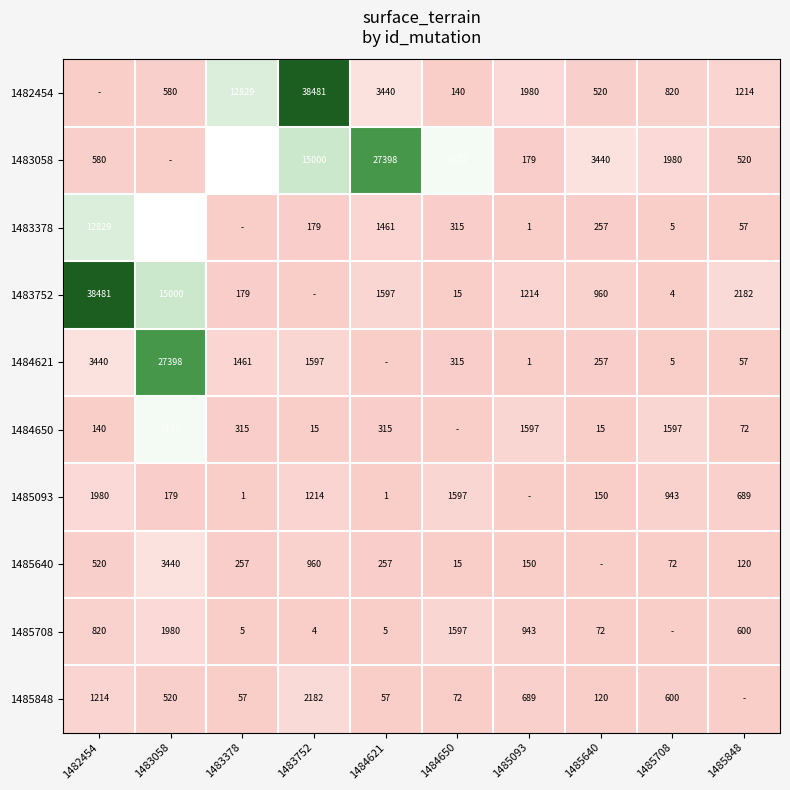

True or false: 1484650 has a value of 15 at 1483752.

True